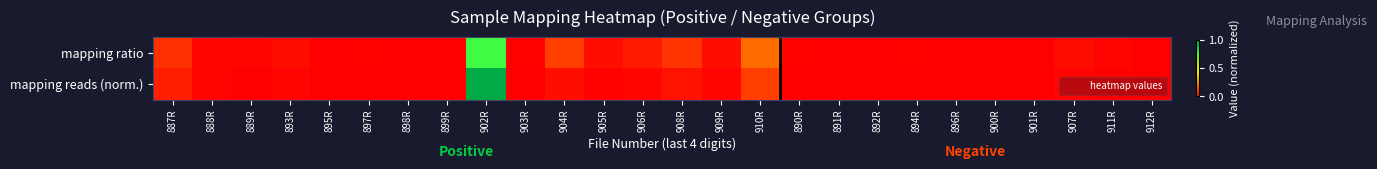

At 894R, list the series in order from largest to smallest.

mapping ratio, mapping reads (norm.)